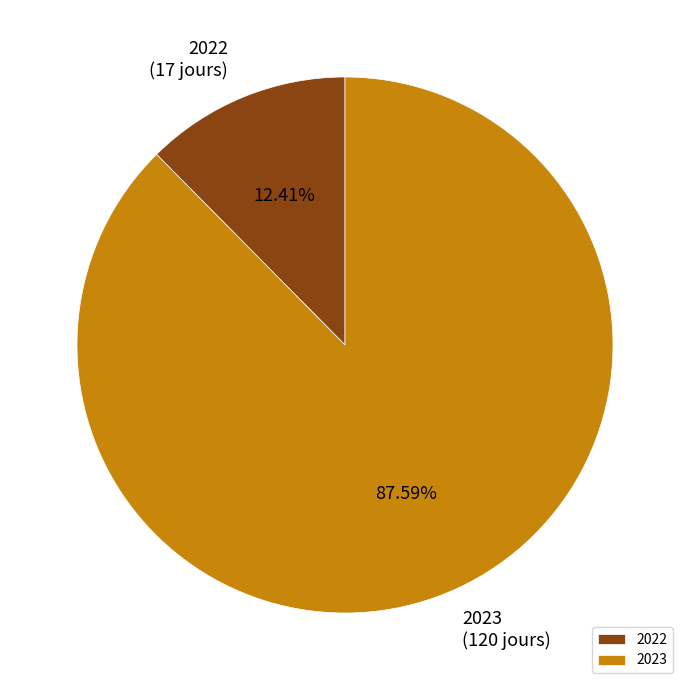

To the nearest percent, what percentage of the pie is 2023?

88%